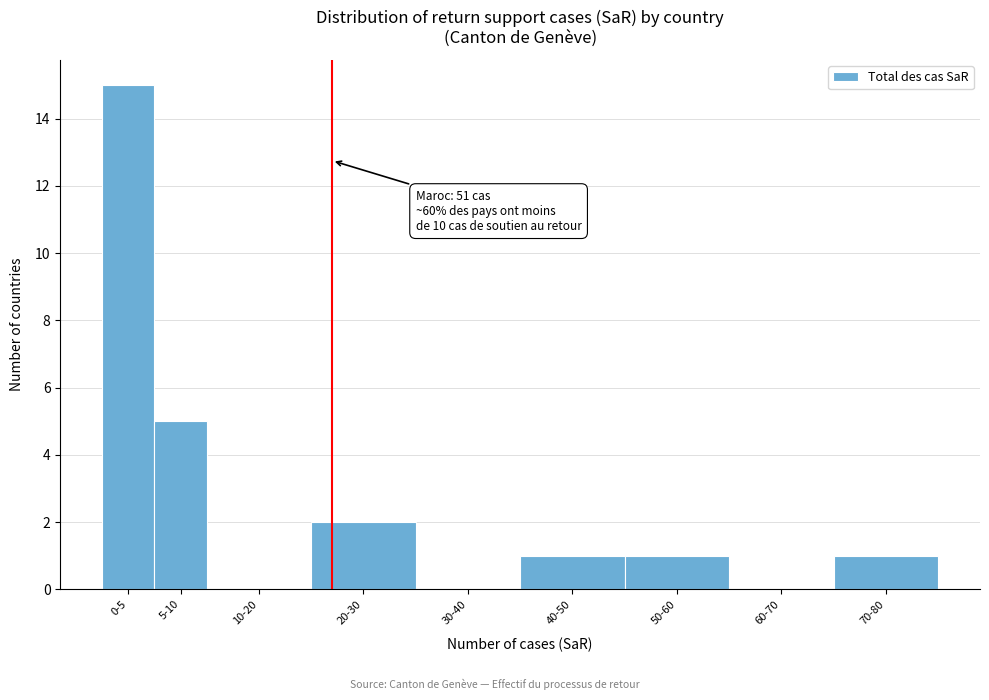

Reading right to left, transcribe all the data shown in this chart.

70-80=1	60-70=0	50-60=1	40-50=1	30-40=0	20-30=2	10-20=0	5-10=5	0-5=15